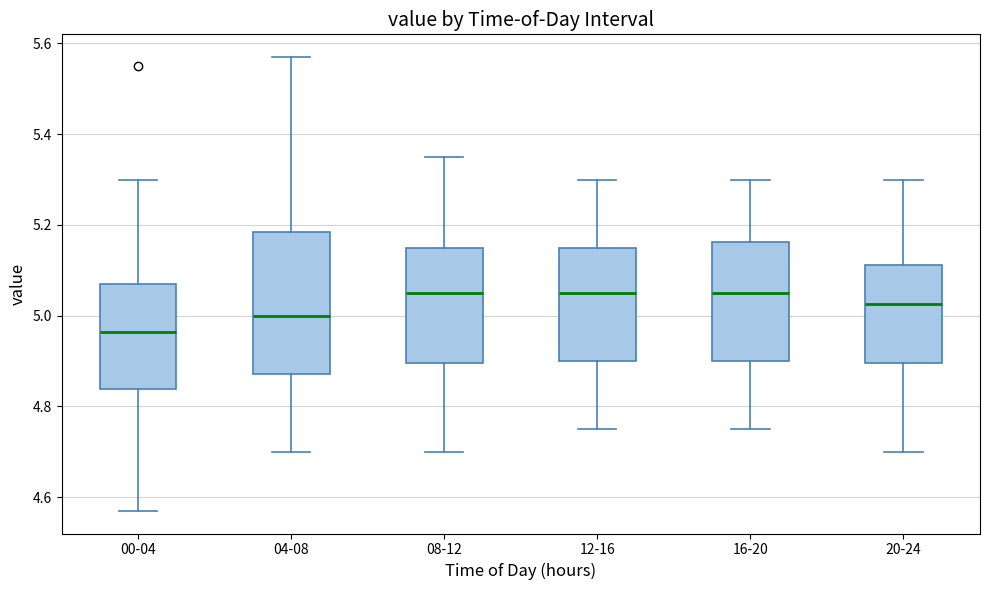

Which box is the tallest, from its lower edge to its upper edge?

04-08